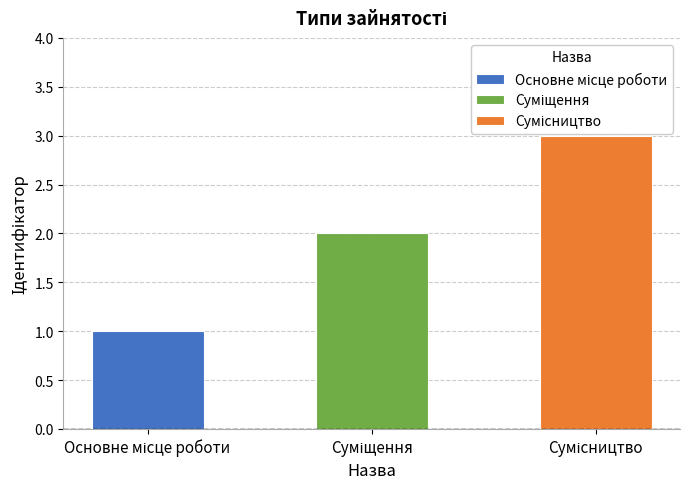

What is the value of the 2nd bar from the left?

2